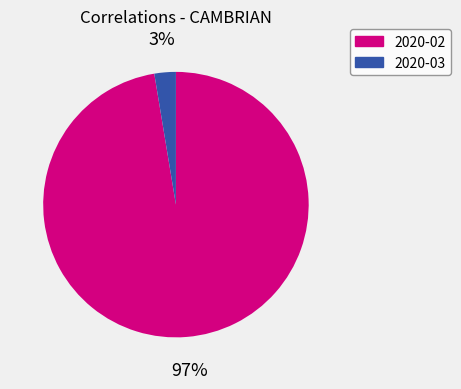

Is the sum of 2020-03 and 2020-02 greater than half?

Yes